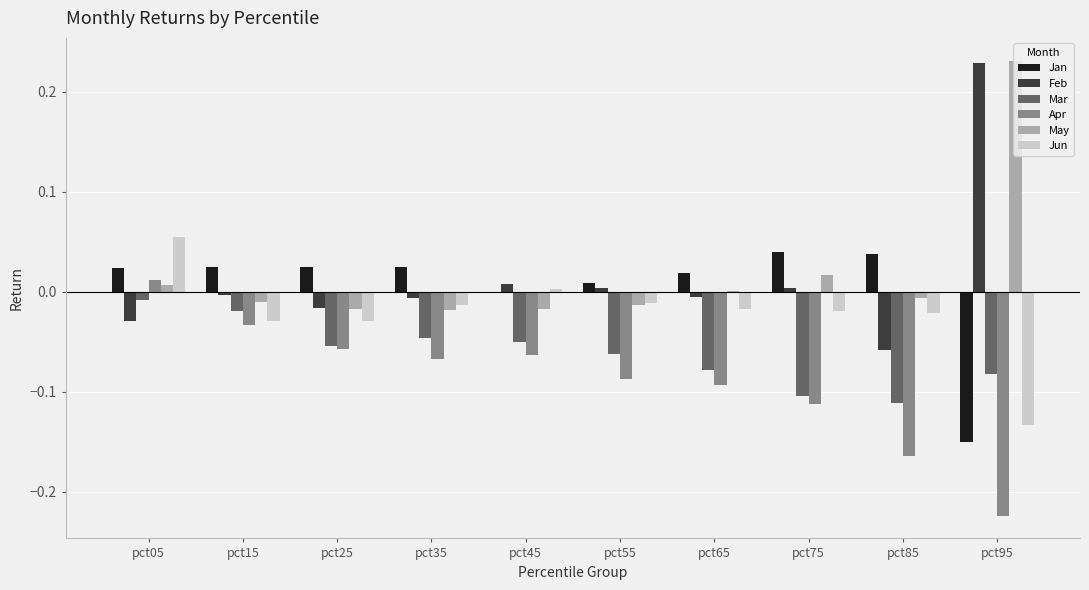

The Jun series shows -0.0 at pct35. True or false?

True